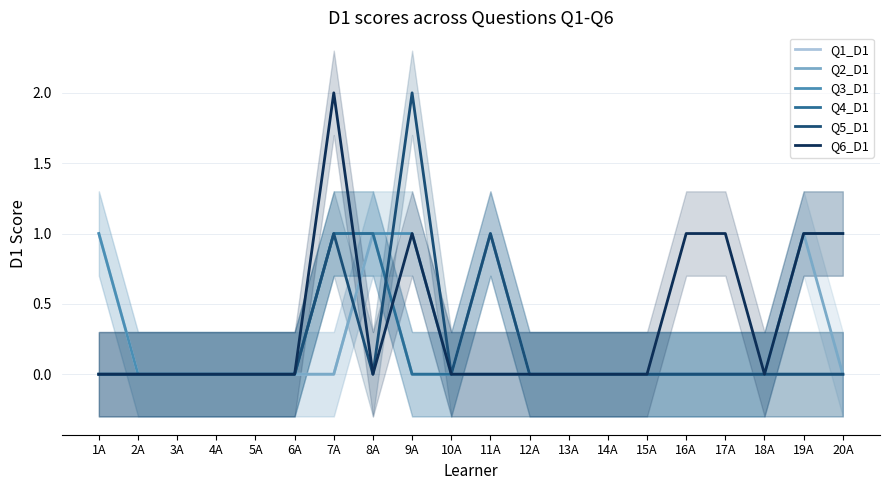

How many times do Q5_D1 and Q1_D1 cross each other?

2